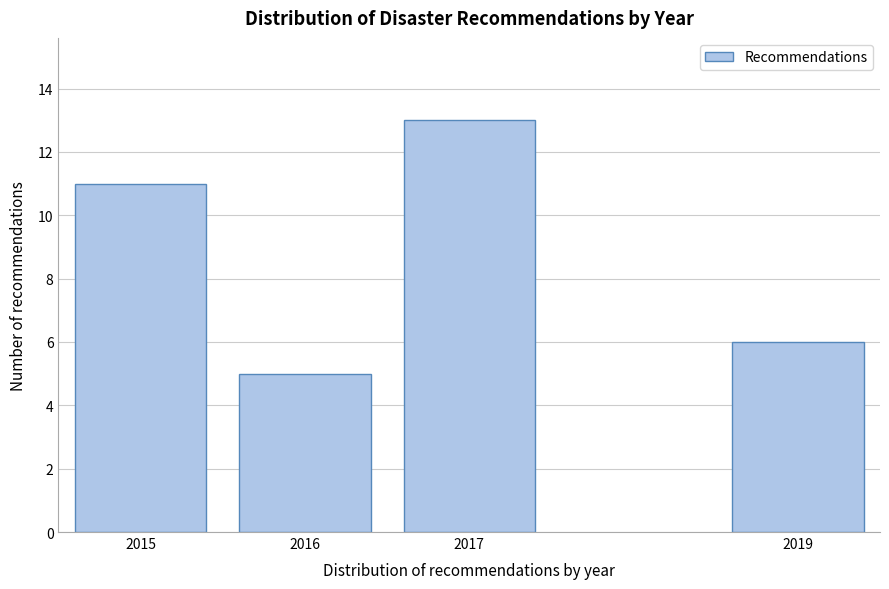

Reading right to left, transcribe all the data shown in this chart.

6	13	5	11